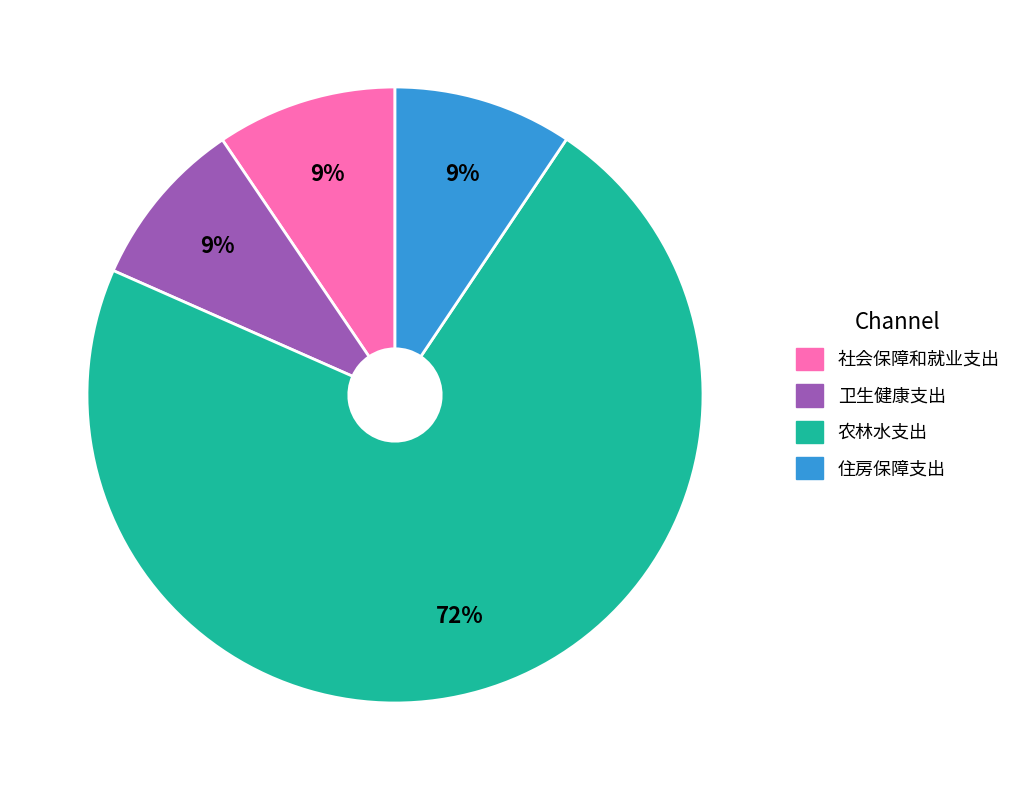

To the nearest percent, what is the average slice percentage?

25%